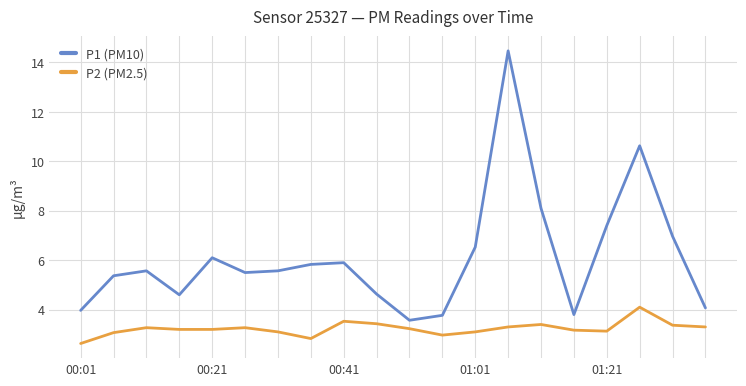

What is the smallest value displayed?

2.6